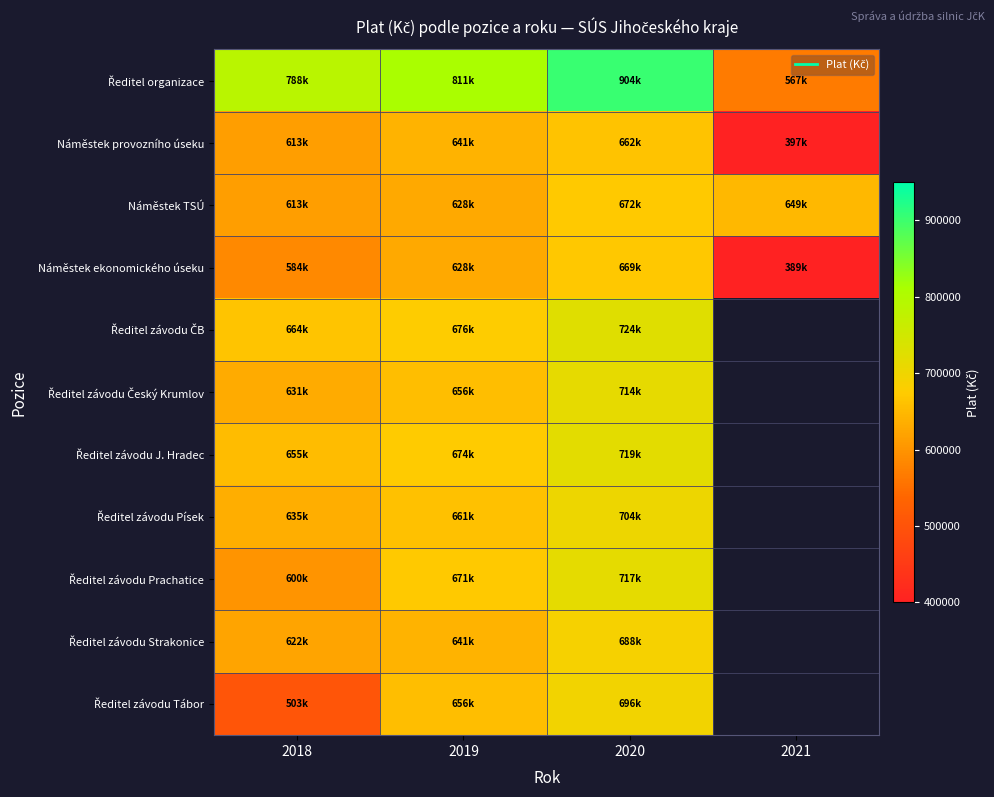

Read the Ředitel závodu Strakonice value at 2019.

641386.0